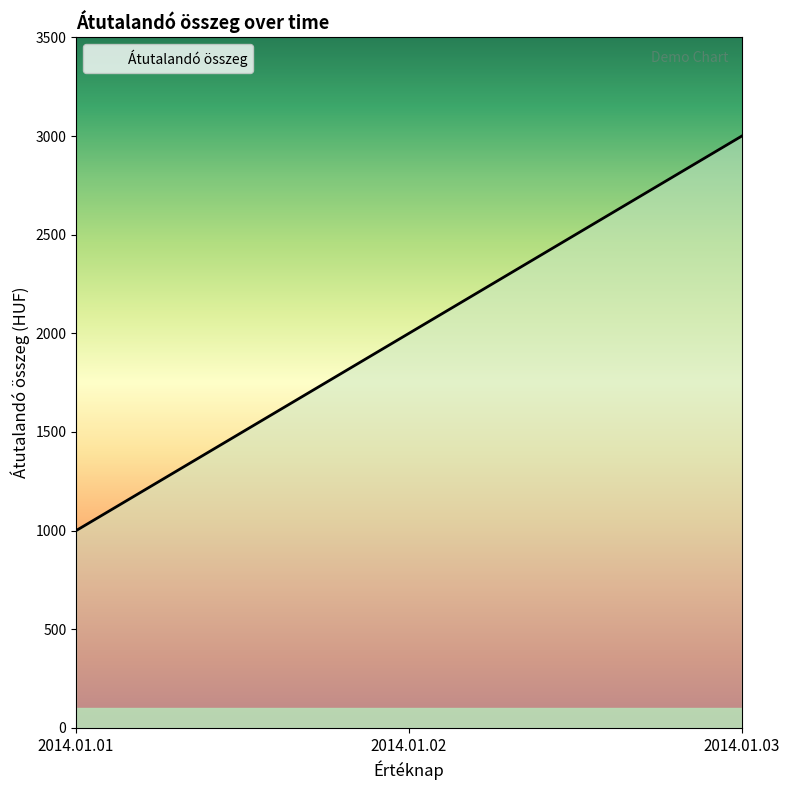

Which label corresponds to the smallest value in the chart?

2014.01.01